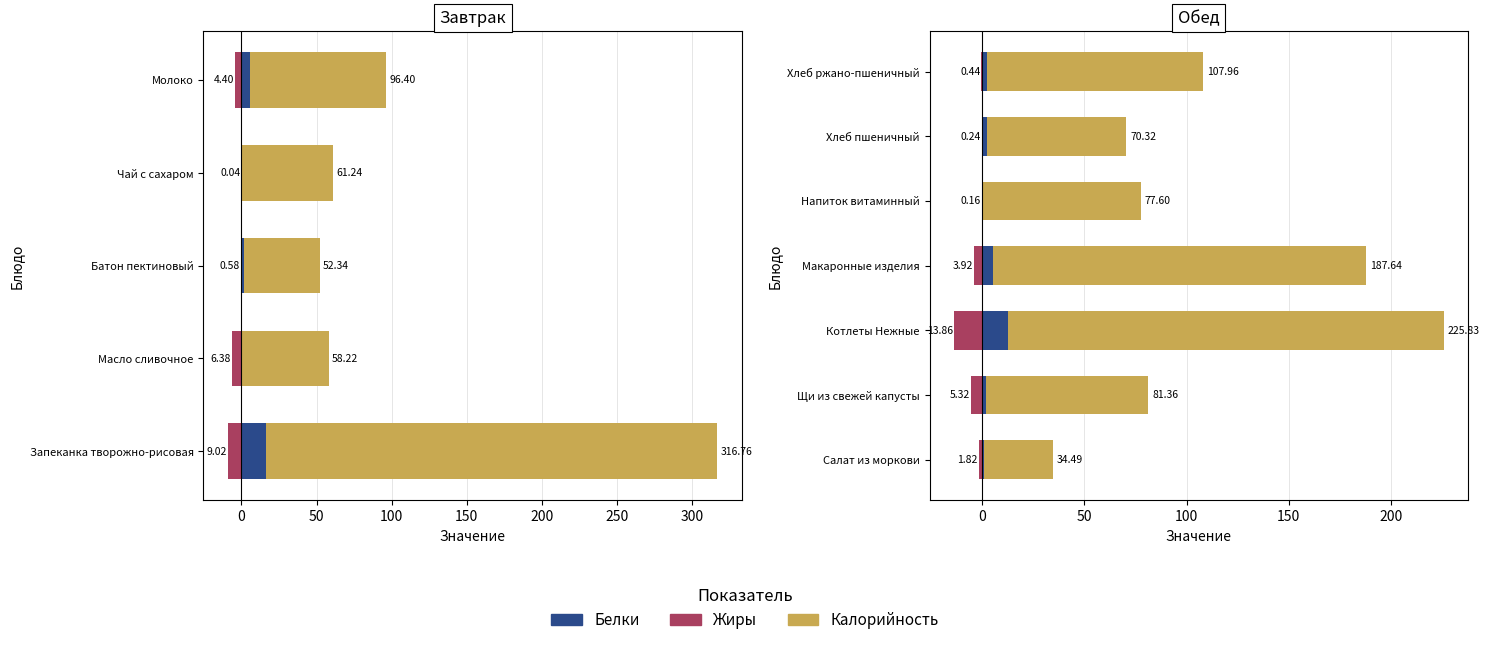

What is the average value of the Белки series?

3.6